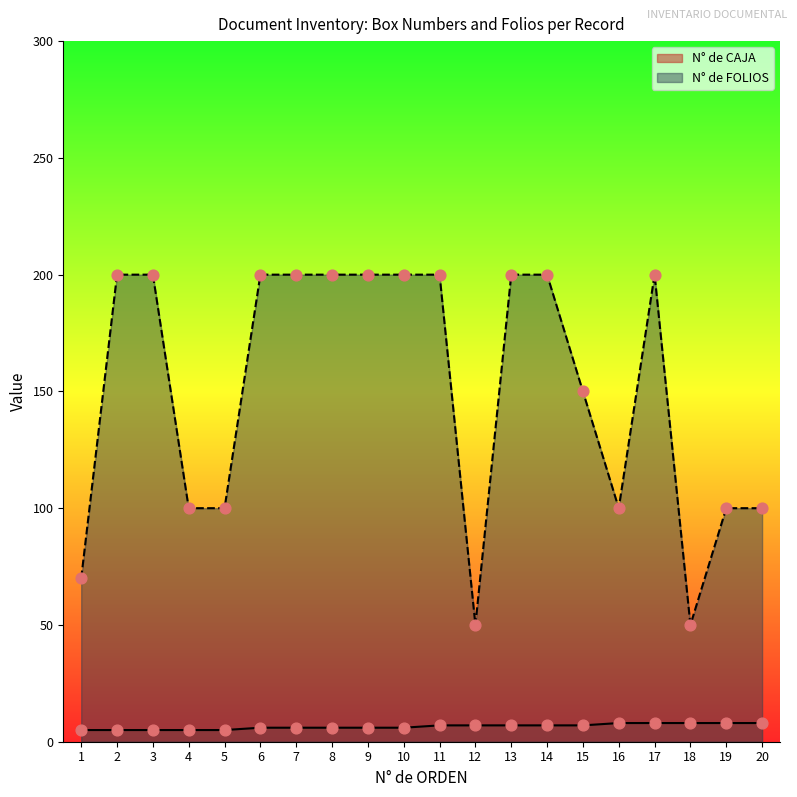

What is the total value across all series at 12?

57